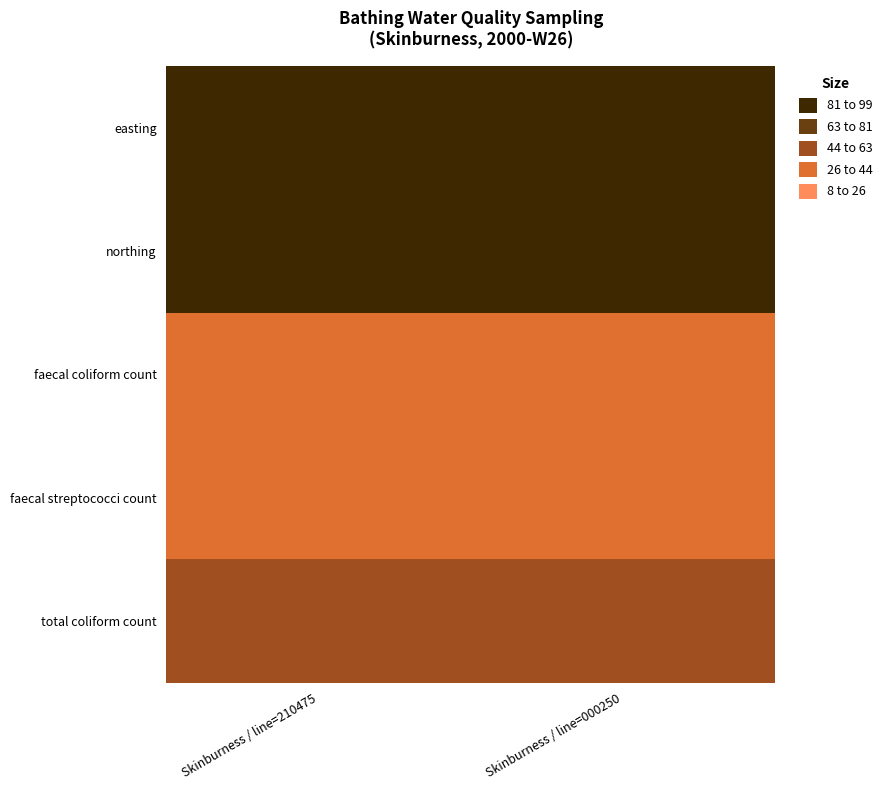

How many data points does each series have?

2